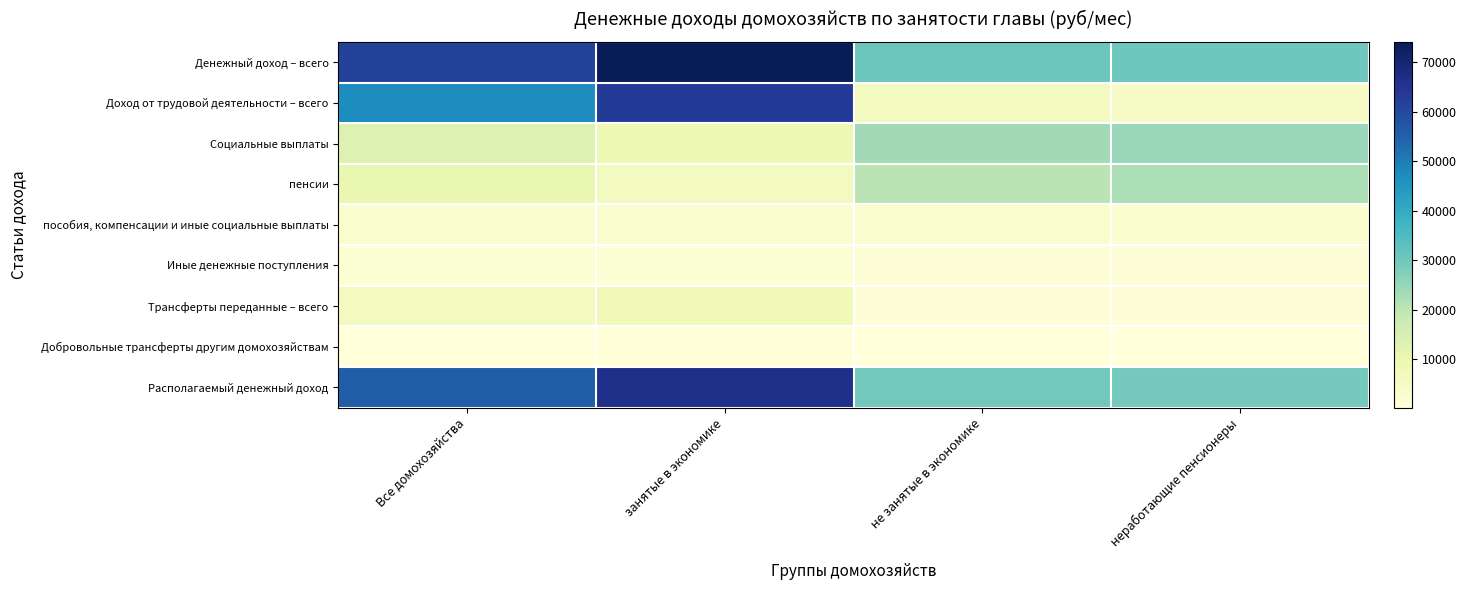

At неработающие пенсионеры, list the series in order from largest to smallest.

Денежный доход – всего, Располагаемый денежный доход, Социальные выплаты, пенсии, Доход от трудовой деятельности – всего, пособия, компенсации и иные социальные выплаты, Иные денежные поступления, Трансферты переданные – всего, Добровольные трансферты другим домохозяйствам